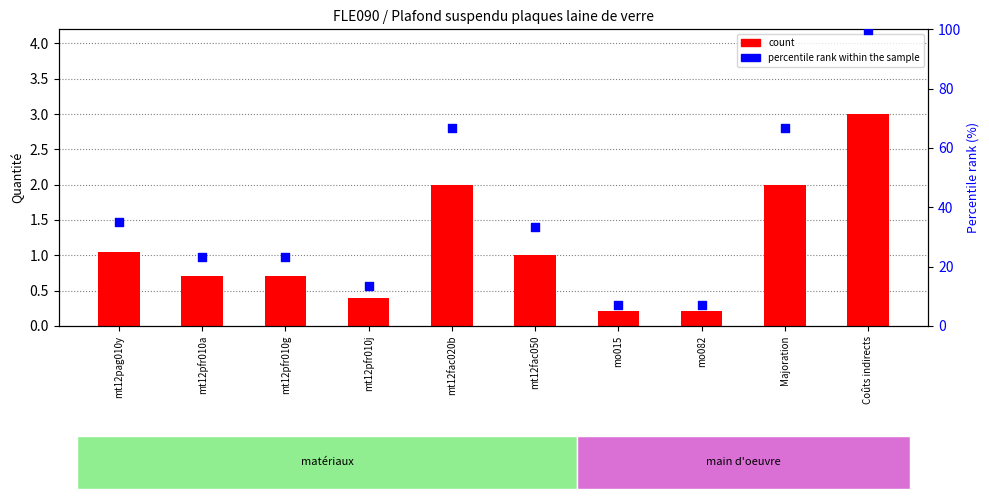

At how many categories does at least one series exceed 33?

5